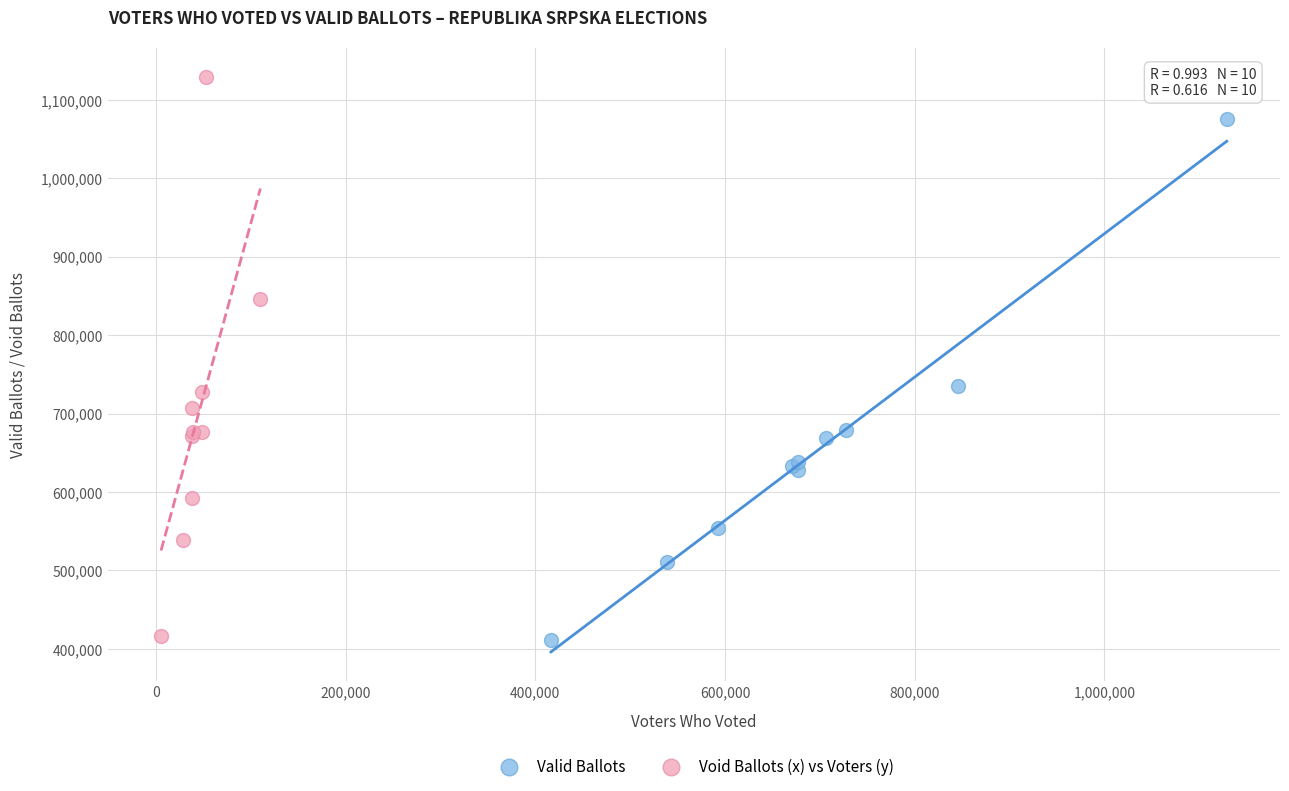

Which series contains the highest Y value?

Void Ballots (x) vs Voters (y)